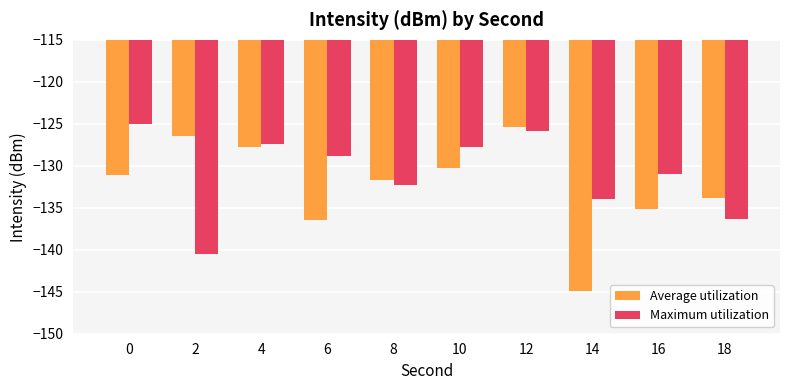

At which category is the sum across all series the highest?

12